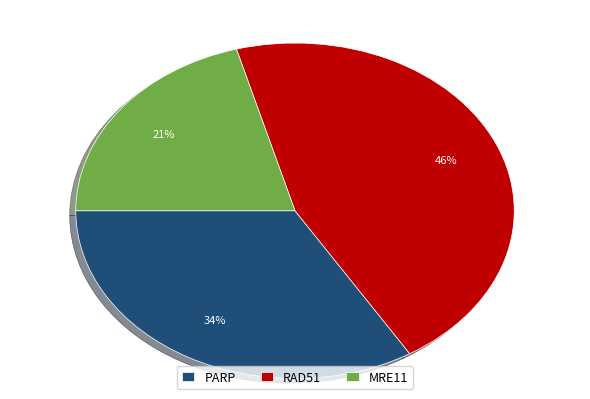

Which category has the smallest portion of the pie?

MRE11